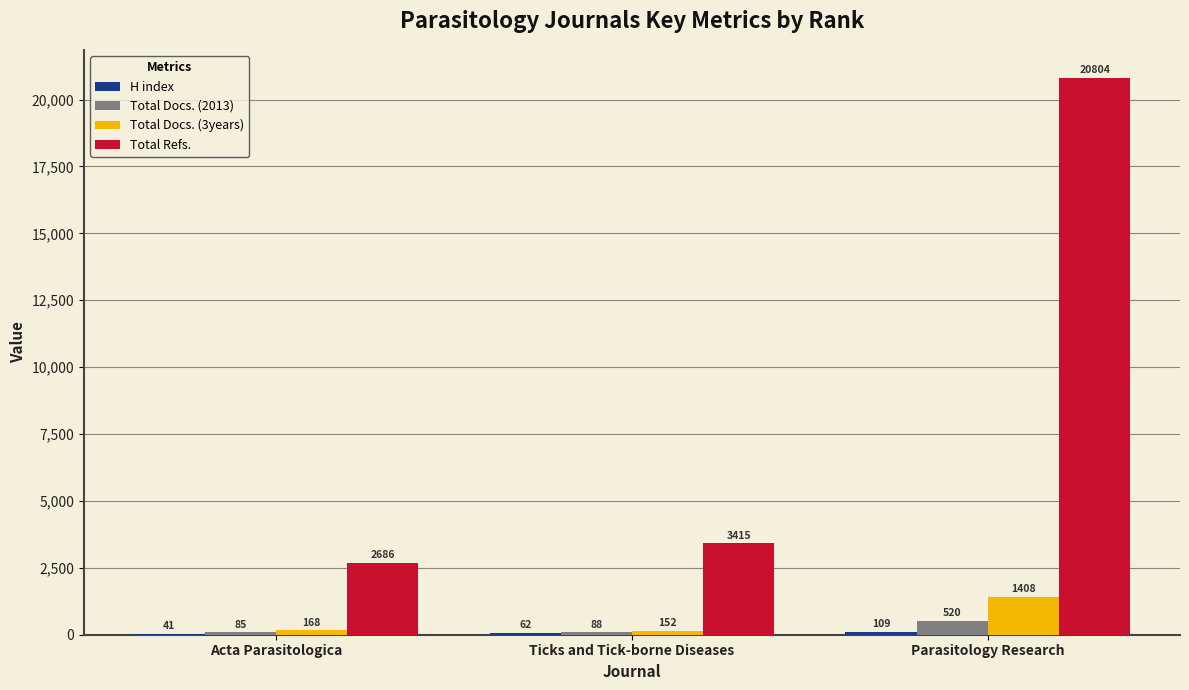

What is the difference between the Total Refs. values at Acta Parasitologica and Ticks and Tick-borne Diseases?

729